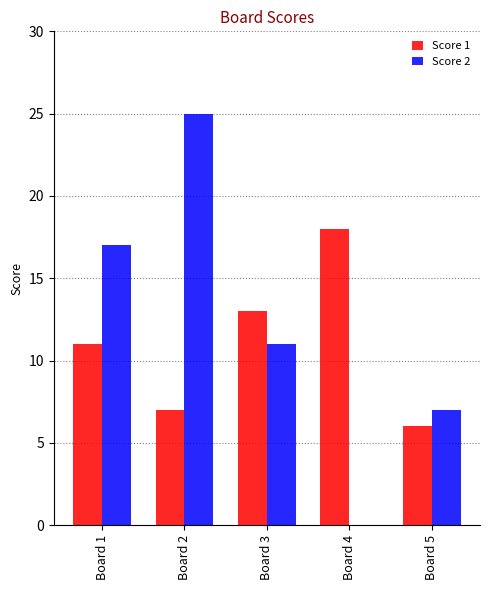

What is the sum of the Score 1 values at Board 3 and Board 2?

20